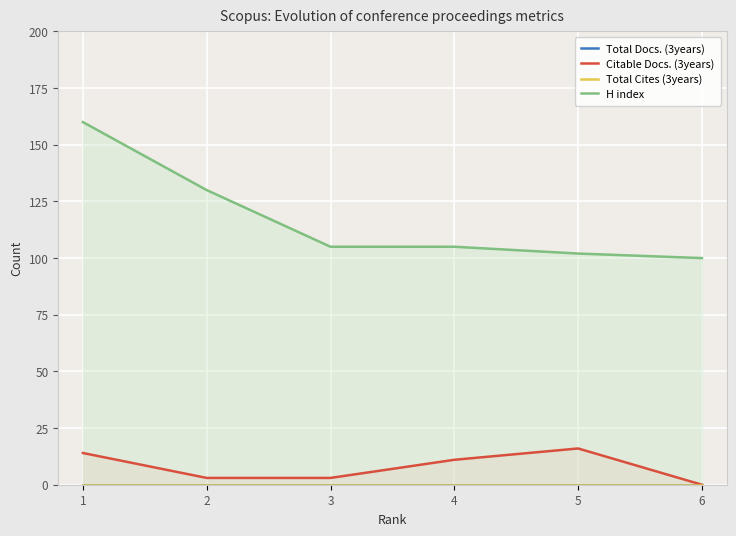

Reading right to left, transcribe all the data shown in this chart.

Total Docs. (3years): 6=0	5=0	4=0	3=0	2=0	1=0
Citable Docs. (3years): 6=0	5=16	4=11	3=3	2=3	1=14
Total Cites (3years): 6=0	5=0	4=0	3=0	2=0	1=0
H index: 6=100	5=102	4=105	3=105	2=130	1=160